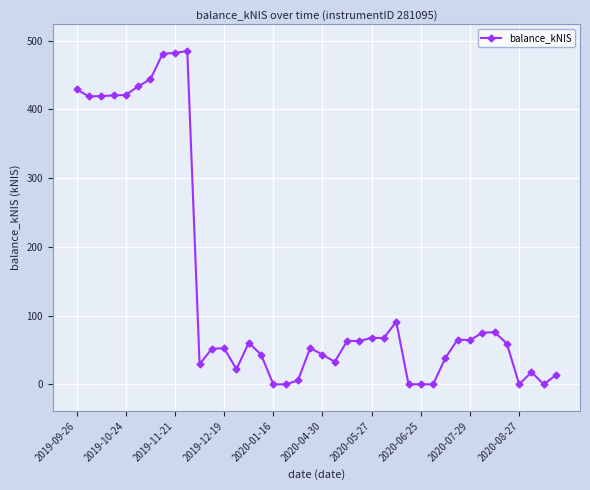

What is the greatest value displayed?

484.9